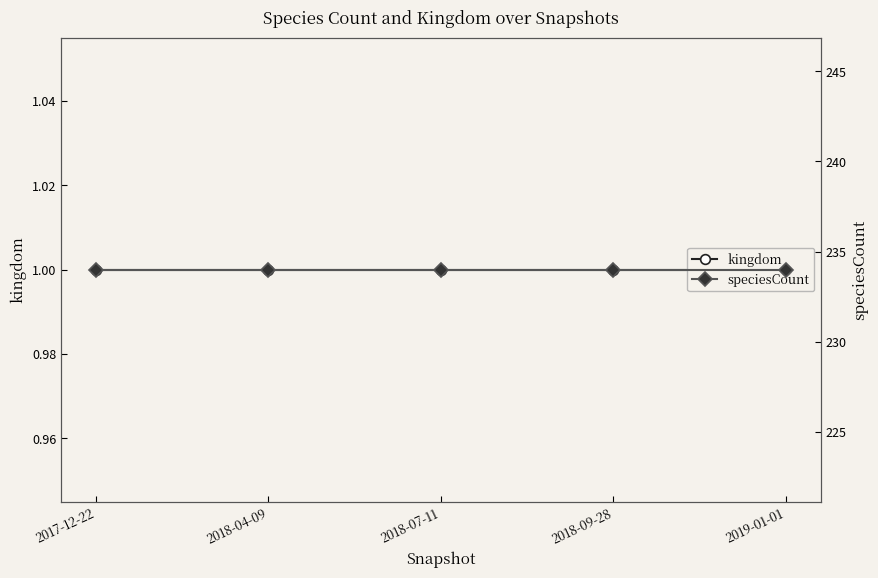

What are all the series names shown in the legend?

kingdom, speciesCount